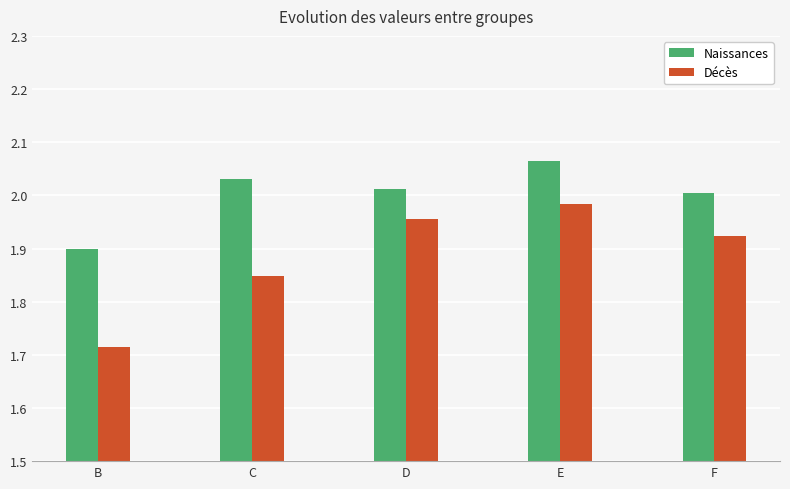

Is it true that Décès equals 2.8 at E?

False